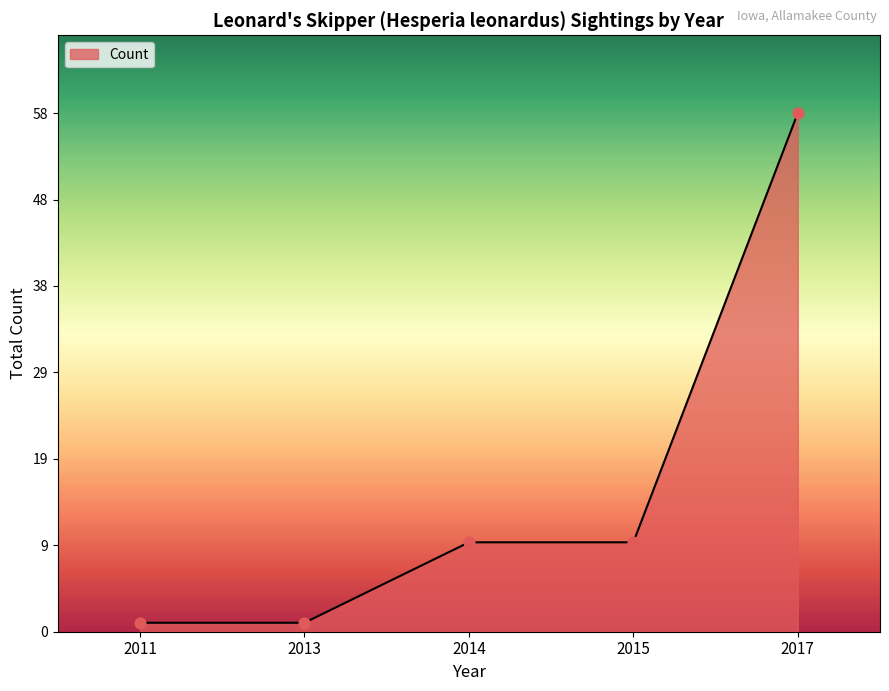

What is the change in value from 2014 to 2017?

+48